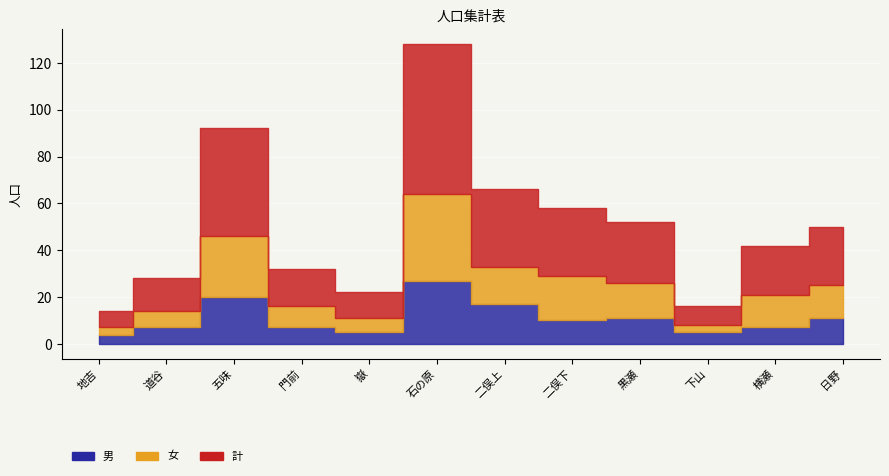

True or false: 男 and 計 intersect in this chart.

False